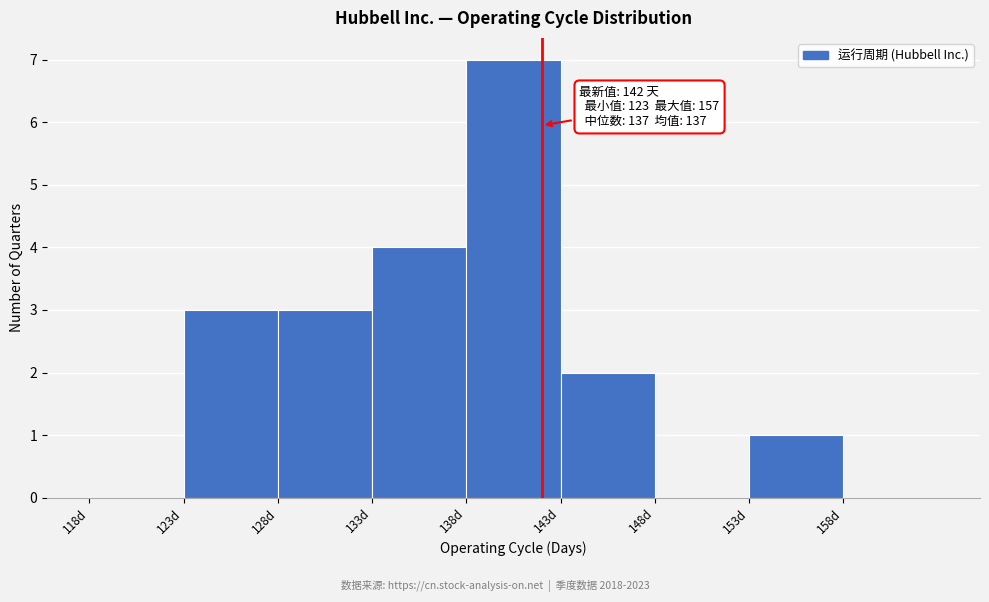

Over which range of the x-axis is the bar tallest?

138 to 143